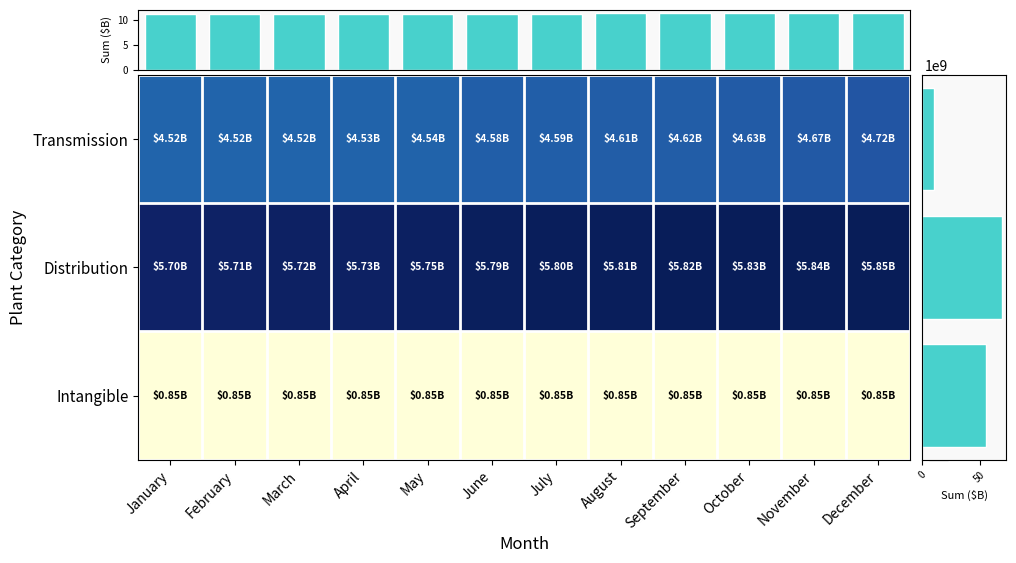

Reading left to right, list all the values displayed in this chart.

Transmission: January=4515143551.5	February=4519122612.7	March=4516958425.6	April=4525917738.9	May=4540354996.3	June=4584078942.5	July=4589854181.7	August=4607507809.4	September=4616772210.3	October=4632874328.8	November=4674263682.7	December=4724913520.3
Distribution: January=5695368314.3	February=5707238900.6	March=5719972799.1	April=5734227766.2	May=5747319950.9	June=5790230639.4	July=5800530448.7	August=5812910714.8	September=5819506987.9	October=5831810966.2	November=5840144022.7	December=5852985088.3
Intangible: January=853462120.0	February=853462120.0	March=853462120.0	April=853462120.0	May=853462120.0	June=853462120.0	July=853462120.0	August=853462120.0	September=853462120.0	October=853462120.0	November=853462120.0	December=854419425.8